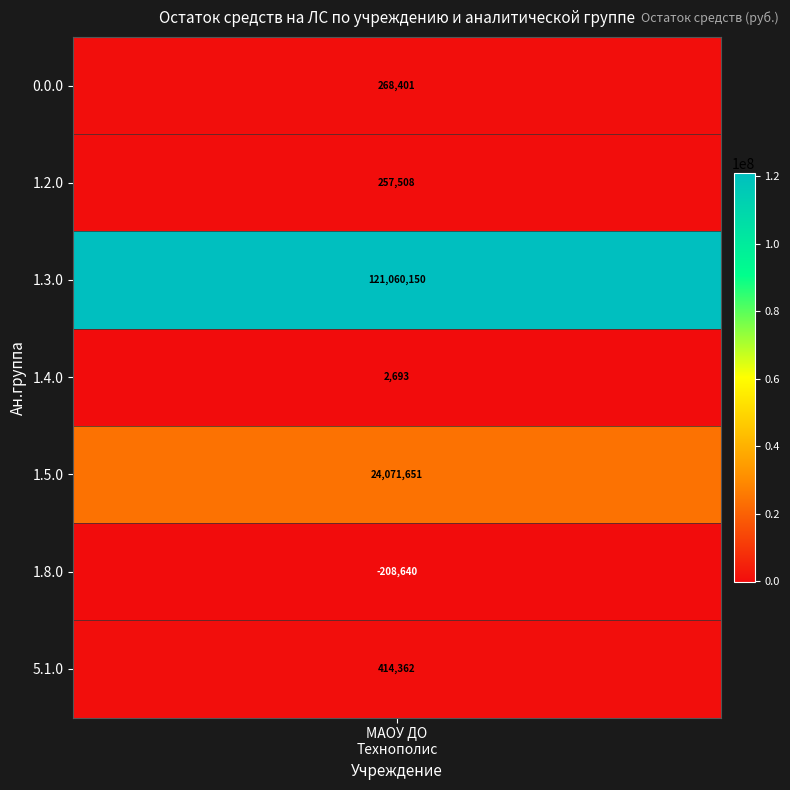

What is the sum of all values?

145866124.6